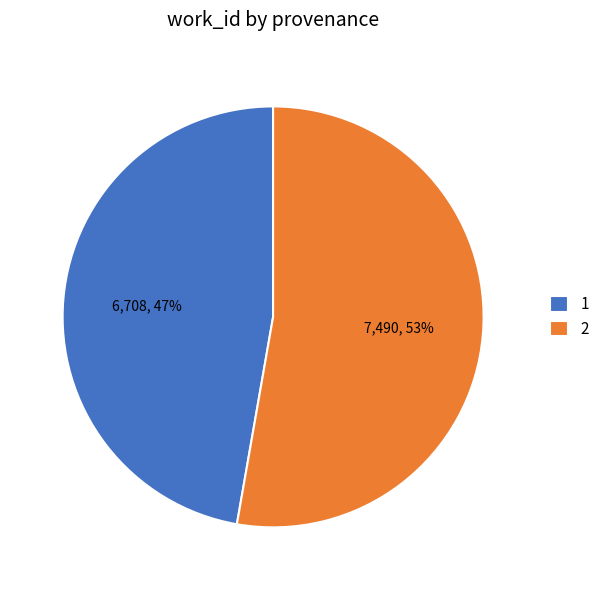

Count the number of slices in the pie.

2